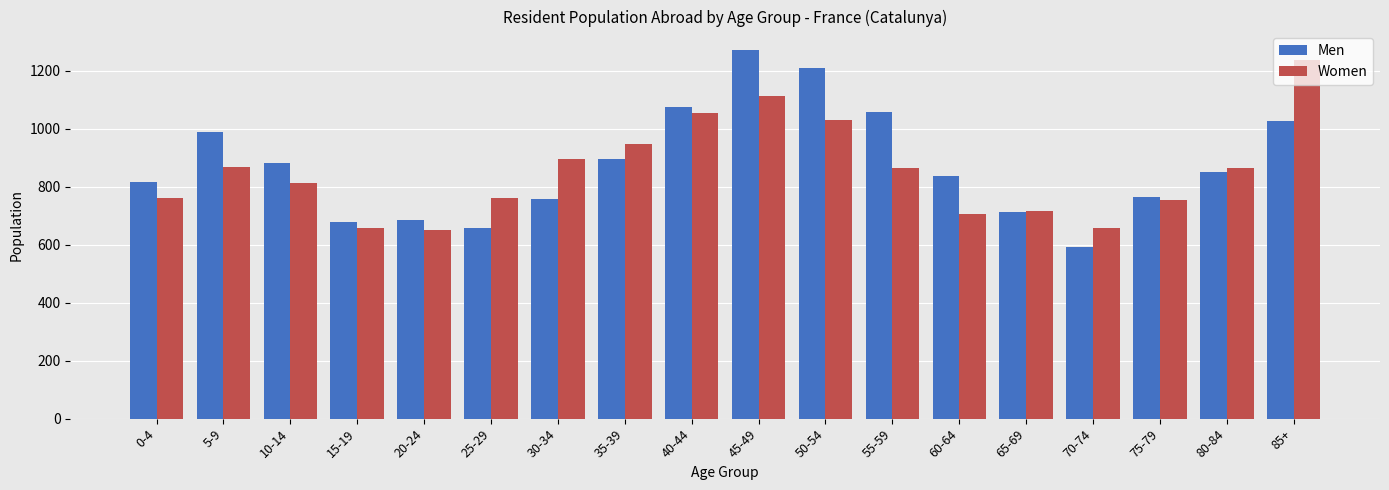

How many distinct data groups are displayed?

2